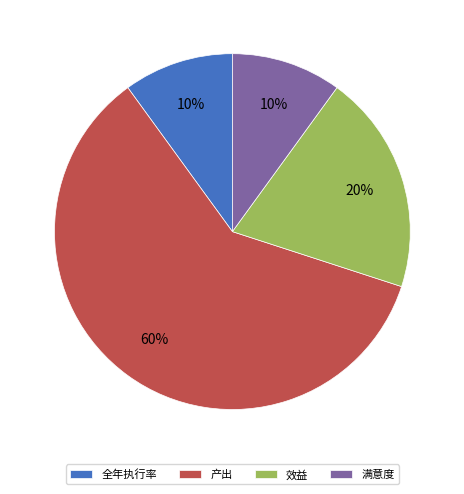

Does 产出 account for over 50% of the chart?

Yes